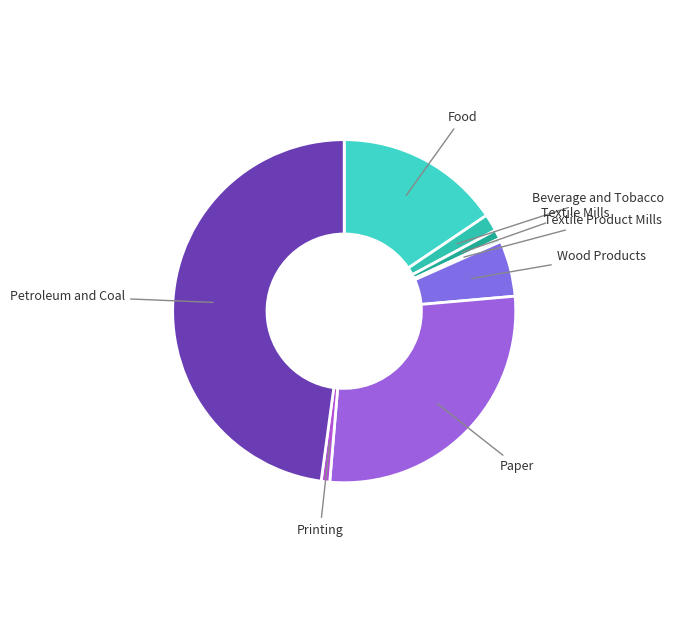

Count the number of slices in the pie.

8